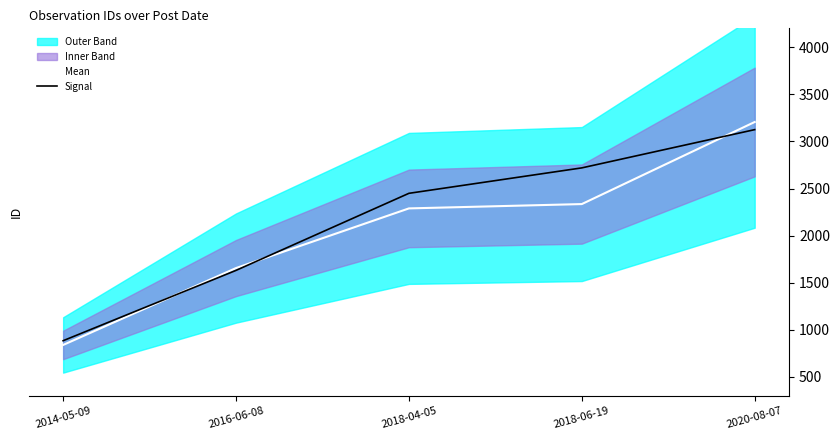

Which series has the largest range (max minus min)?

Mean